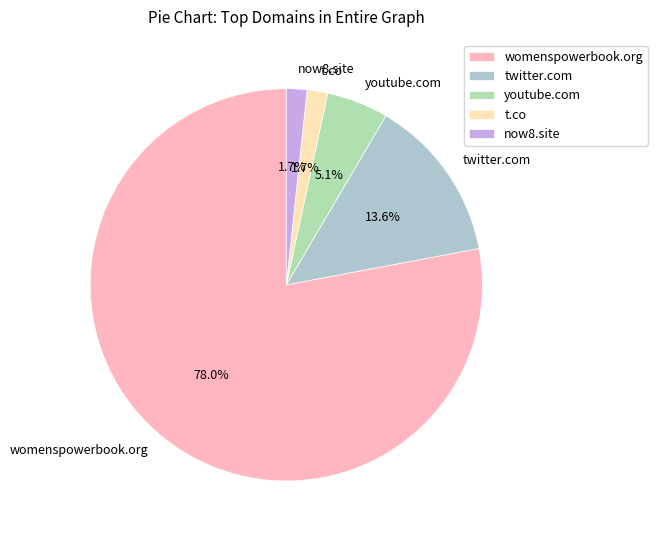

Which has a higher value, youtube.com or t.co?

youtube.com